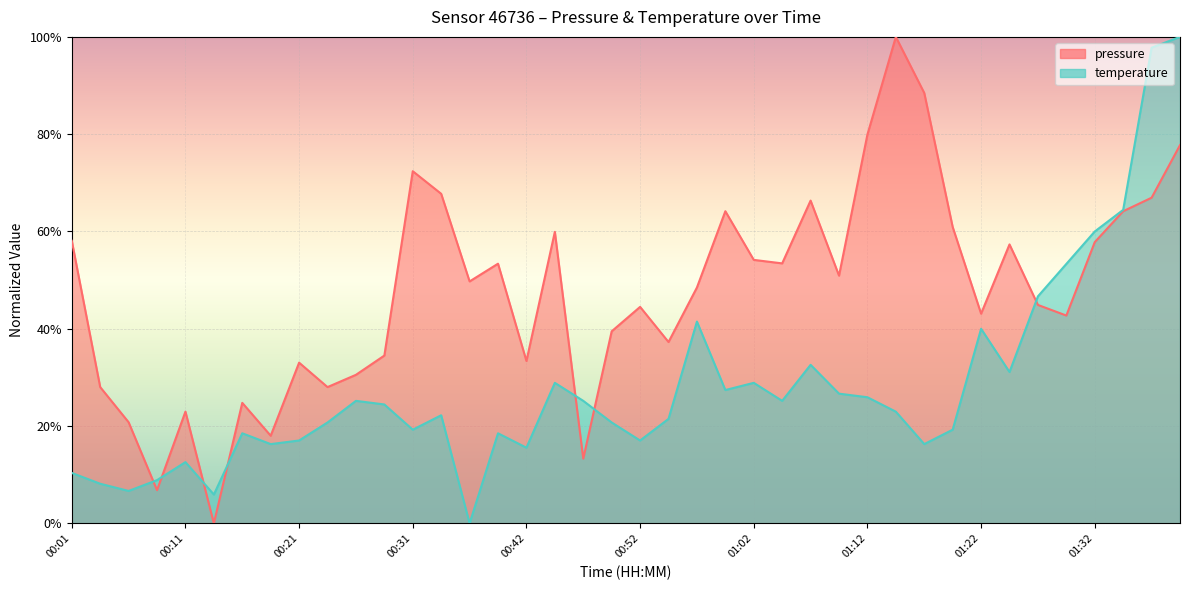

At which category does the chart reach its peak across all series?

01:14